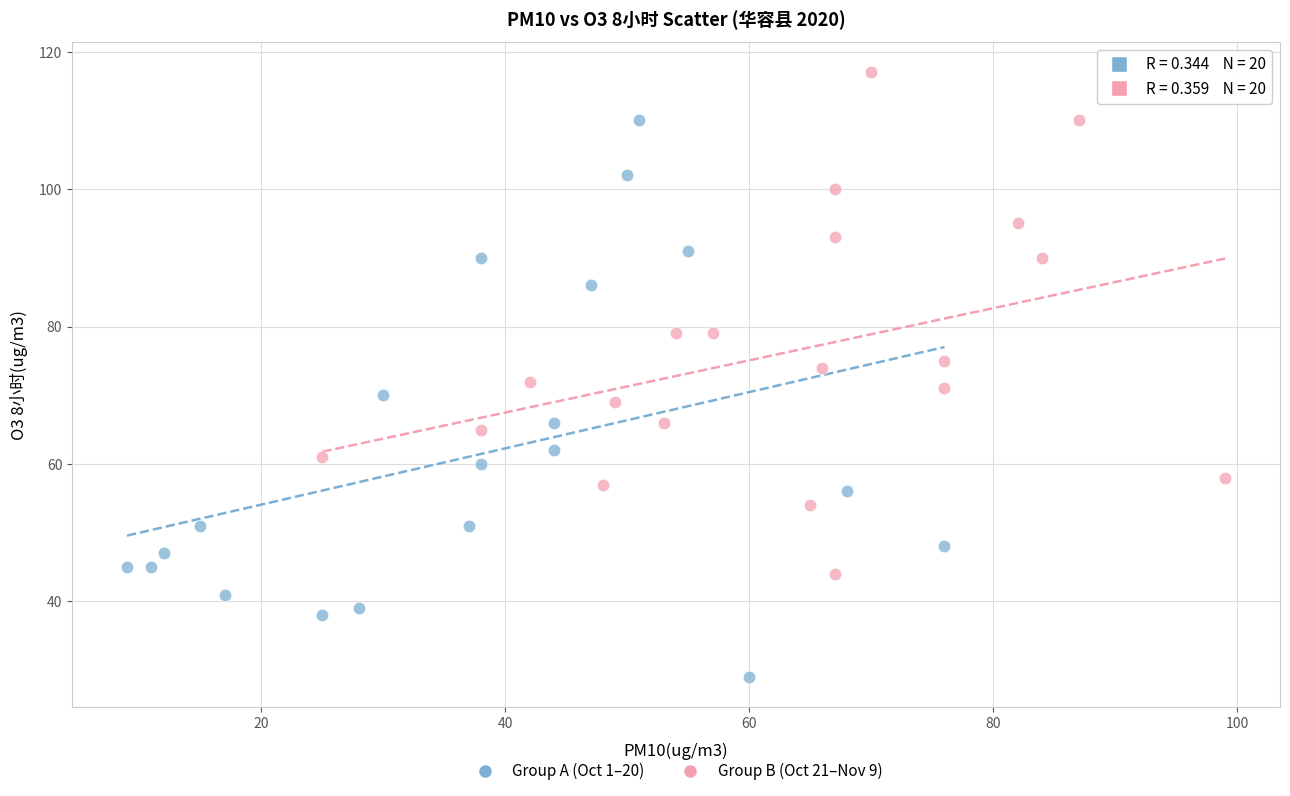

Which series contains the lowest Y value?

Group A (Oct 1–20)